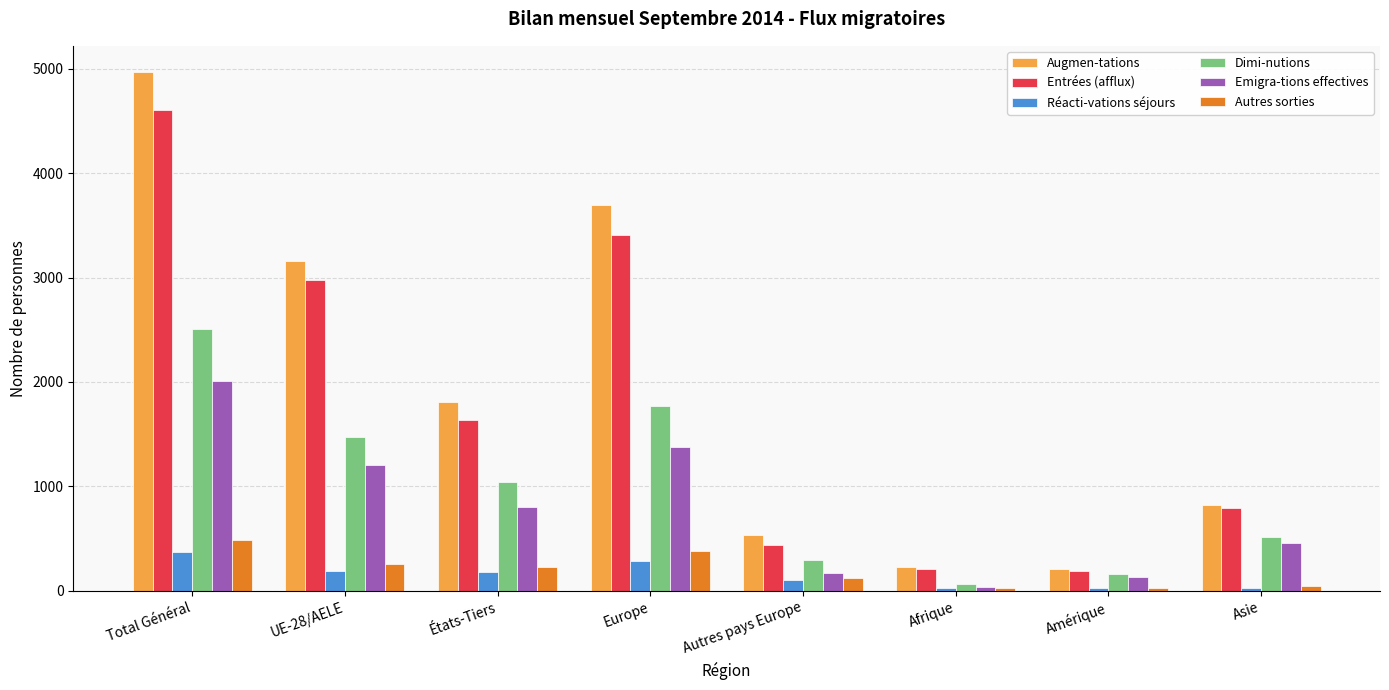

What is the approximate value of Réacti-vations séjours at Europe?

289